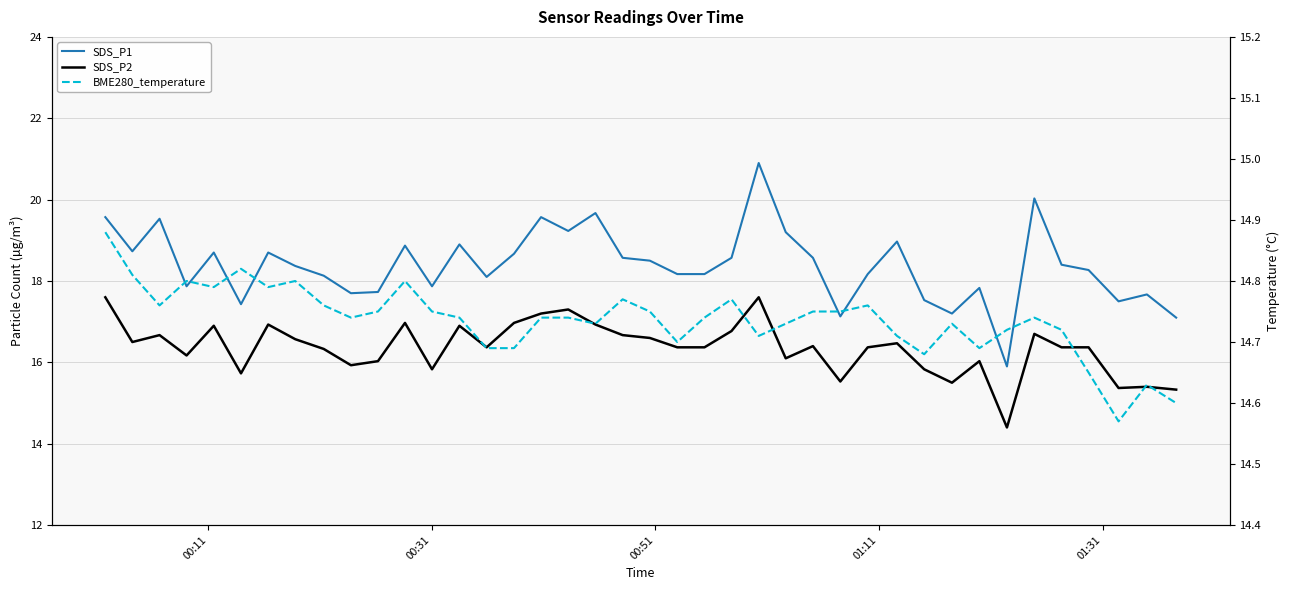

The value of BME280_temperature at 19 is 8.8. True or false?

False